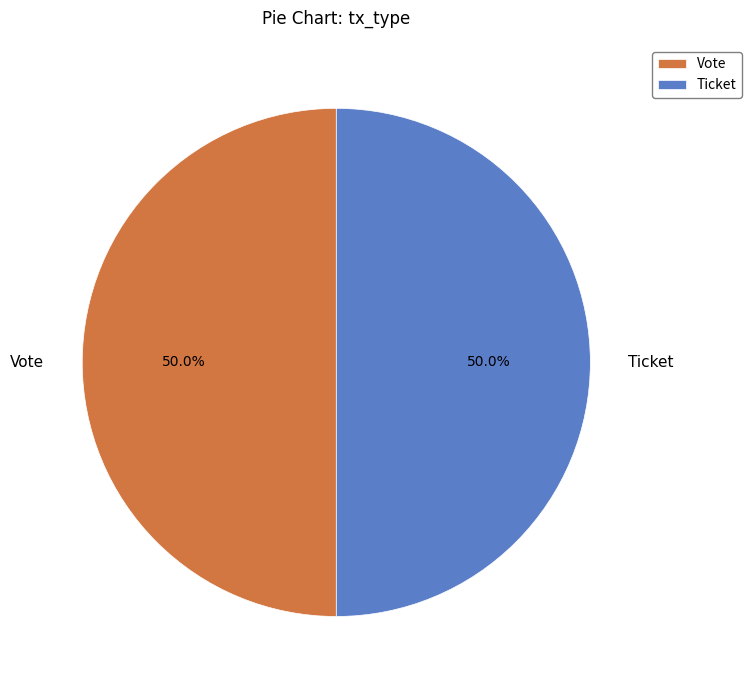

To the nearest percent, what is the difference between the largest and smallest slice percentages?

0%